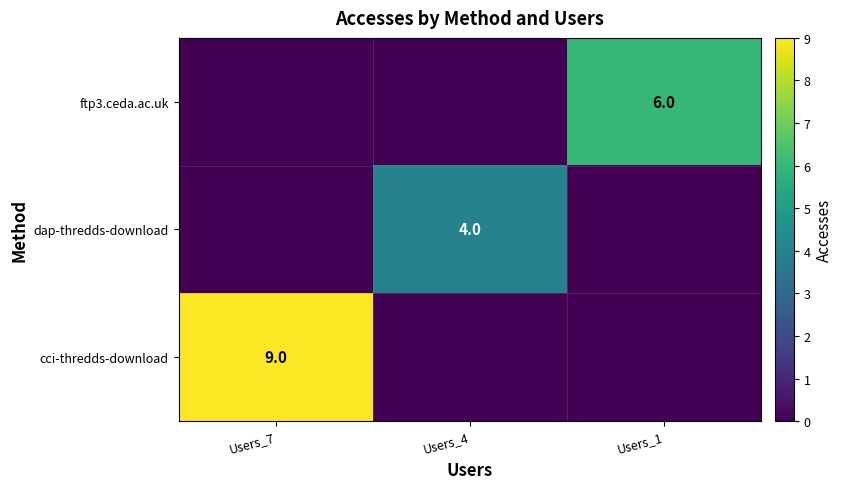

At which category is the sum across all series the highest?

Users_7